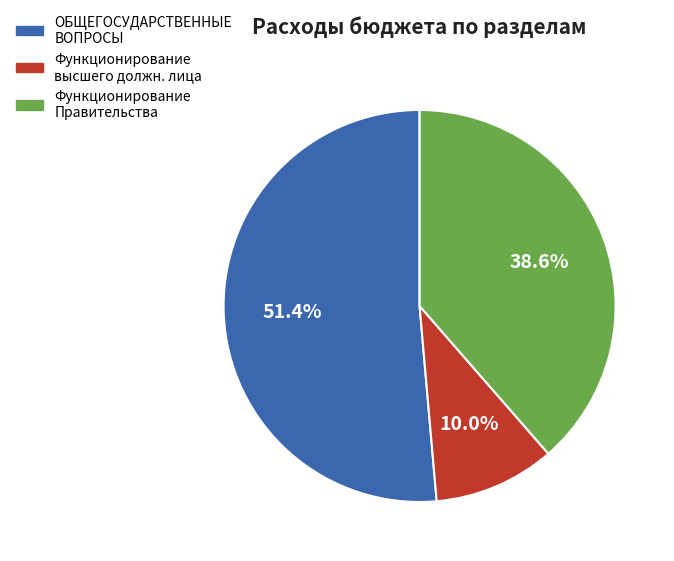

Does any single category account for the majority?

Yes